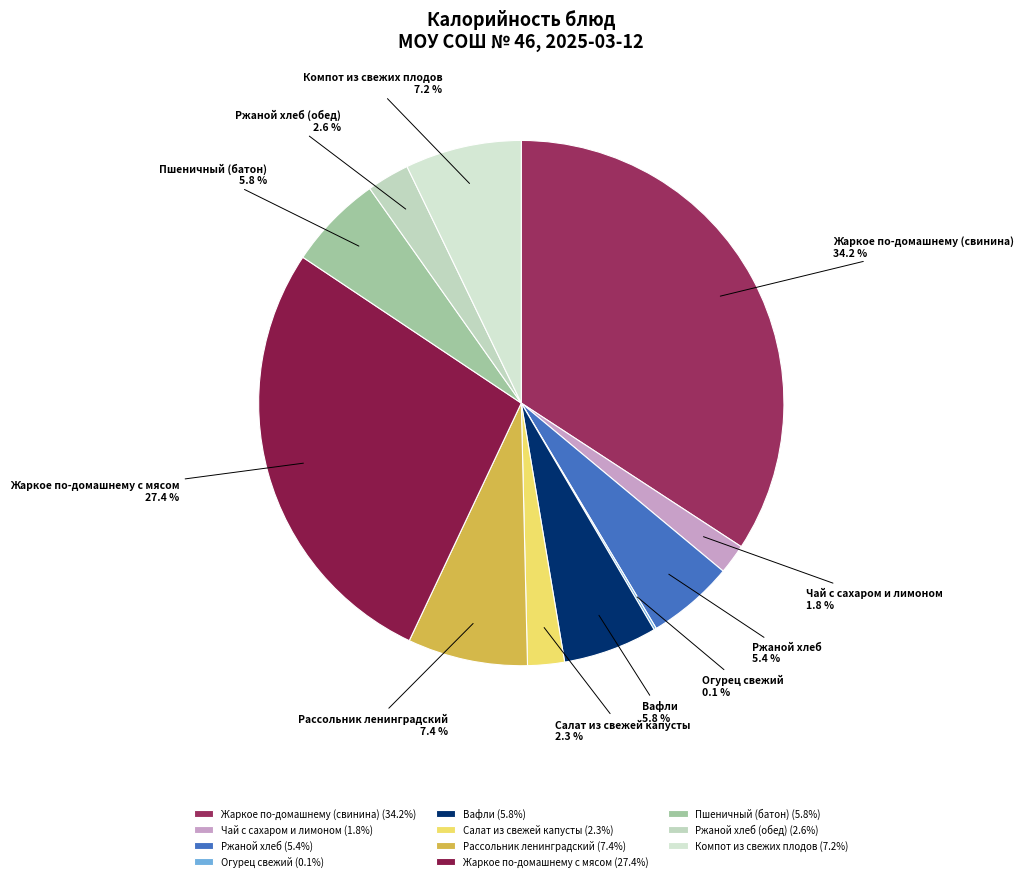

Is there any slice that represents more than half of the pie?

No